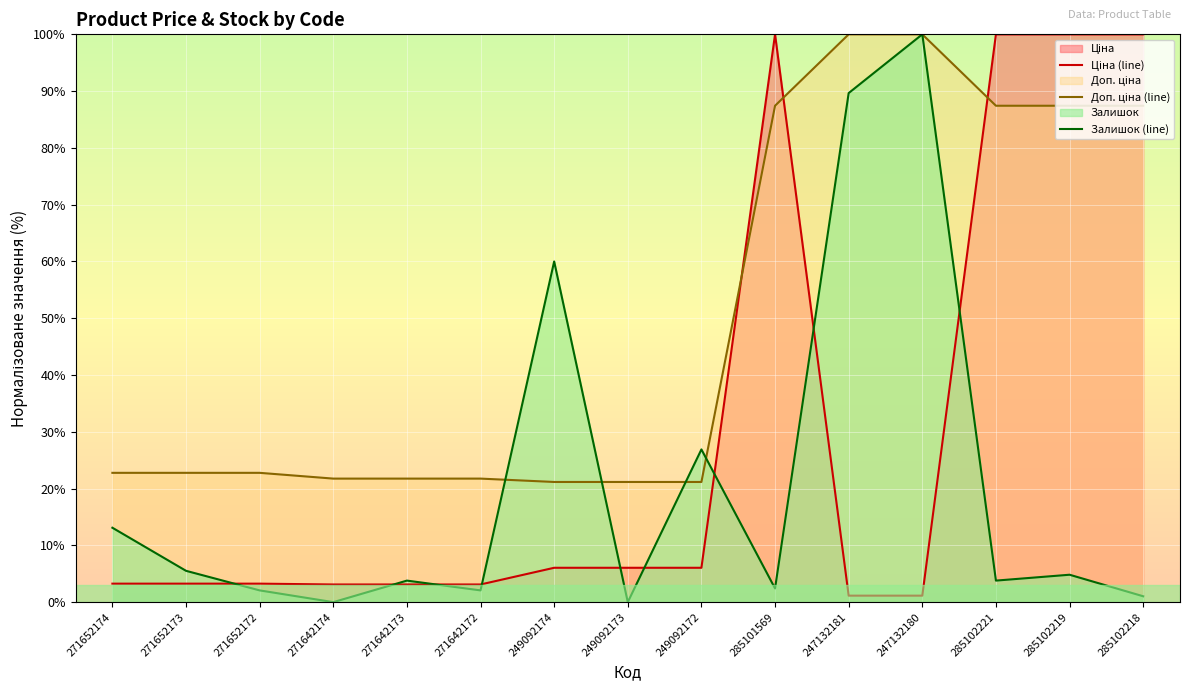

What is the greatest value displayed?

100.0